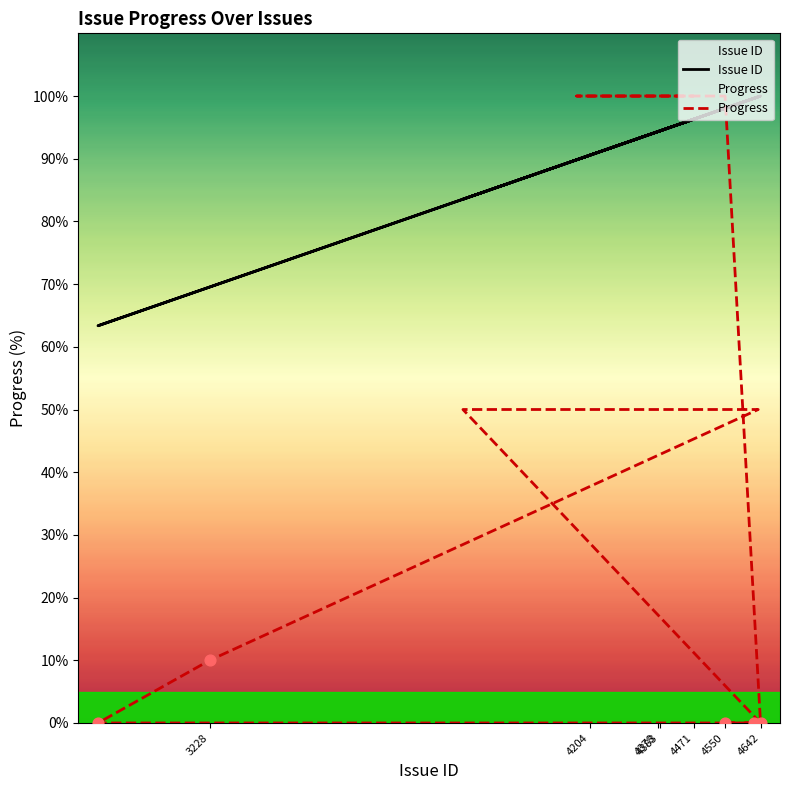

Which series has the largest total across all categories?

Issue ID